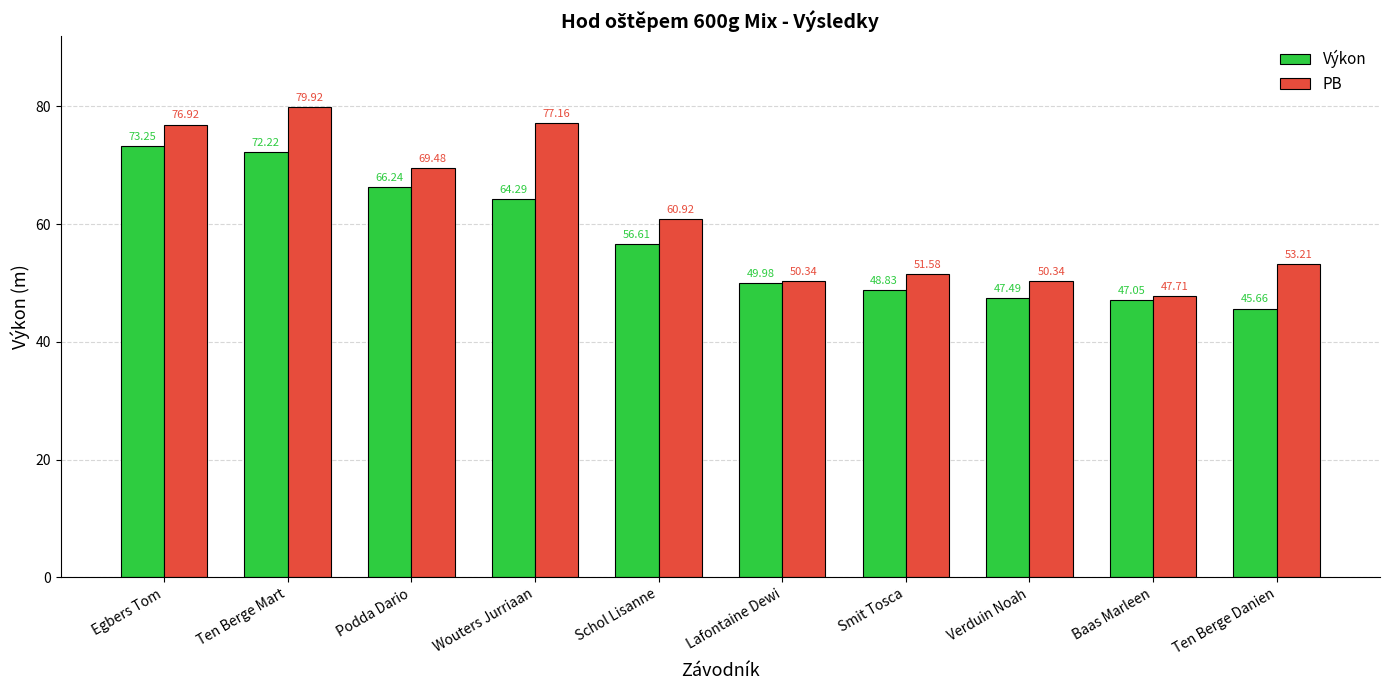

What is the average value of the PB series?

61.8